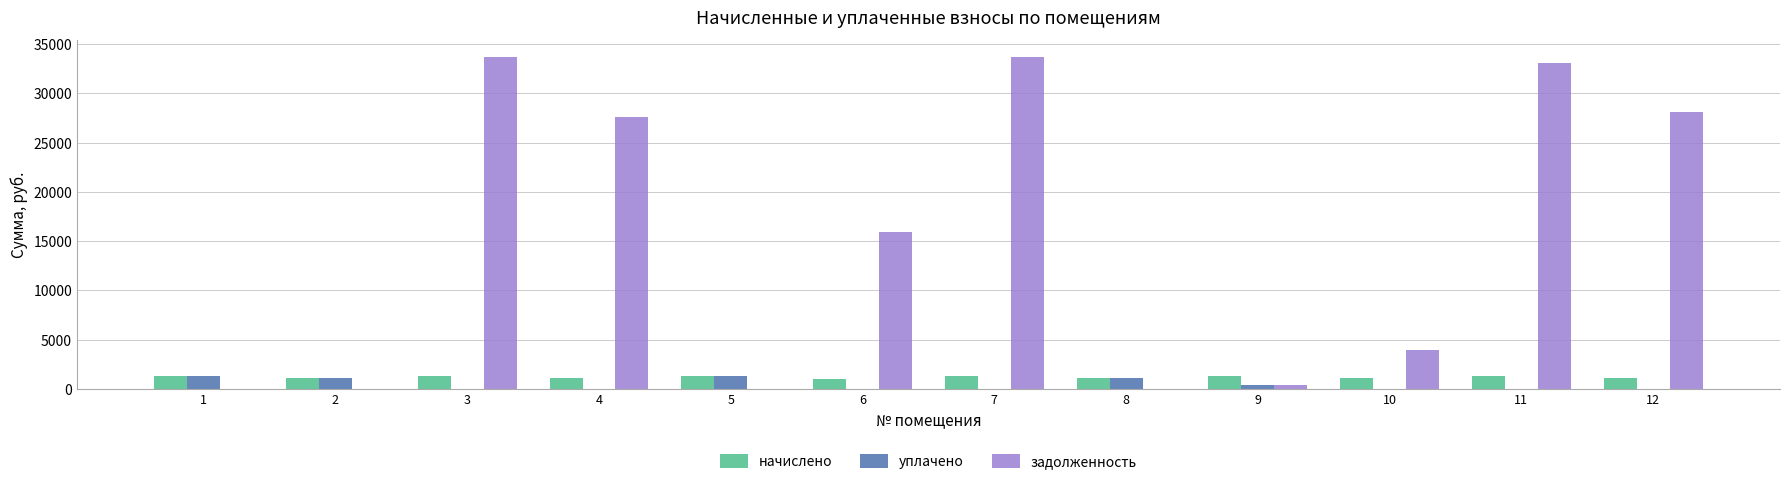

Are the bars grouped side by side (vs. stacked)?

Yes